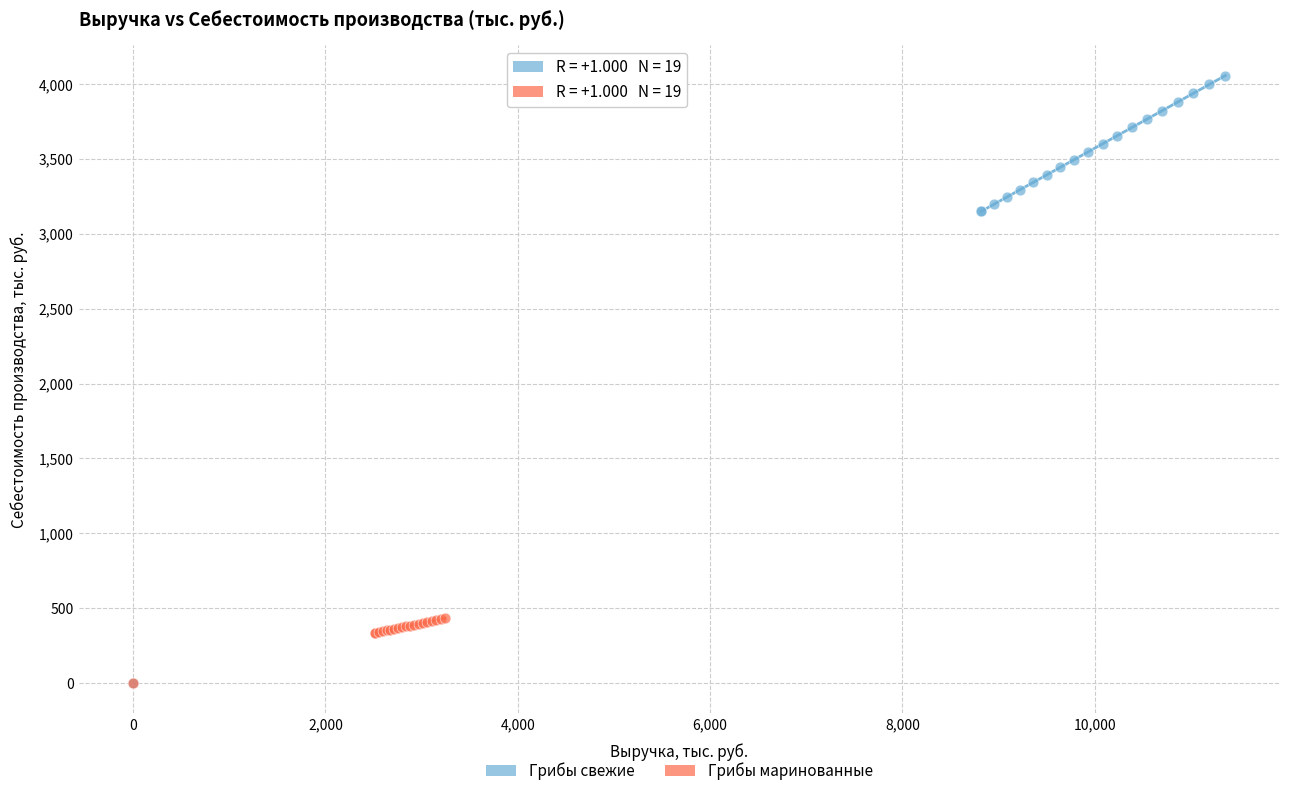

Which series has the widest spread of Y values?

Грибы свежие